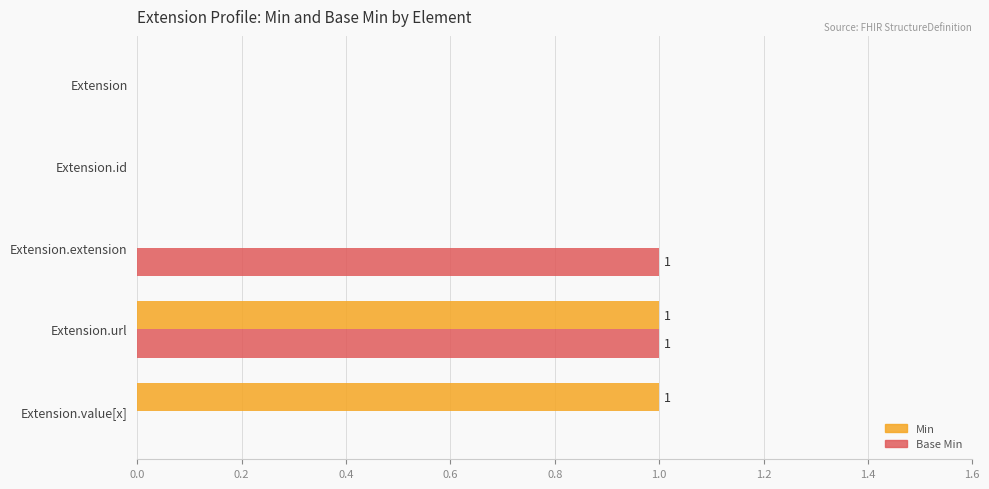

The value of Min at Extension.value[x] is 2. True or false?

False